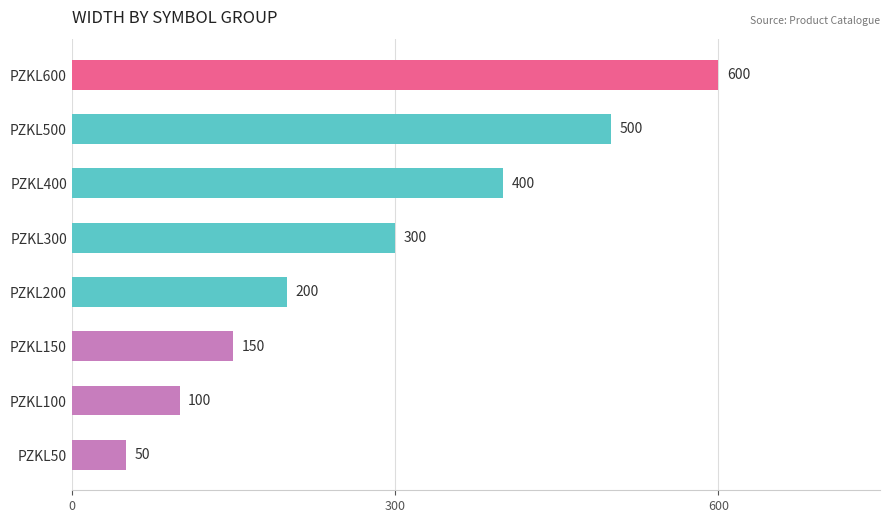

Reading bottom to top, list all the values displayed in this chart.

PZKL50=50	PZKL100=100	PZKL150=150	PZKL200=200	PZKL300=300	PZKL400=400	PZKL500=500	PZKL600=600